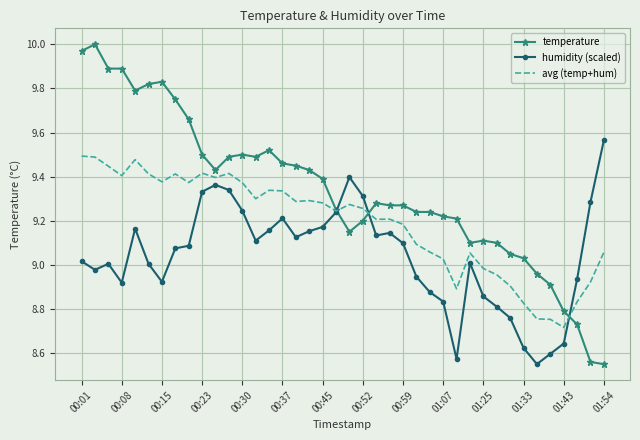

Rank the series by their maximum value, from lowest to highest.

avg (temp+hum), humidity (scaled), temperature